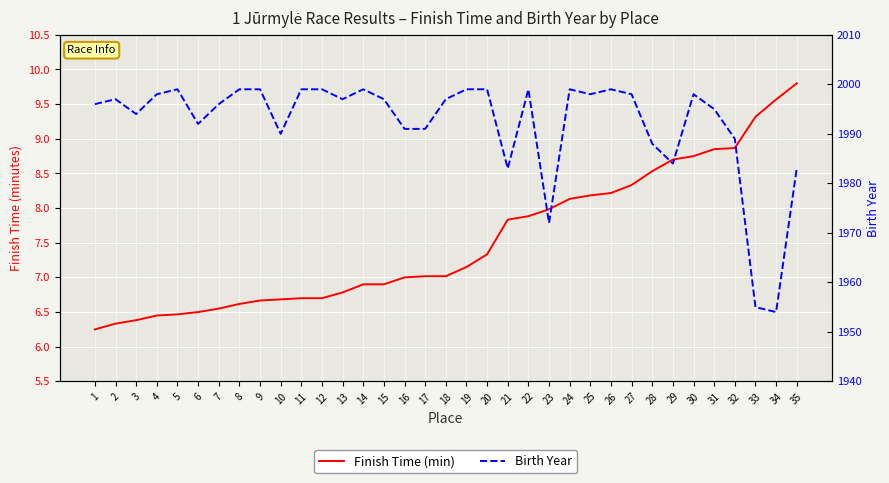

At which category is the sum across all series the highest?

26